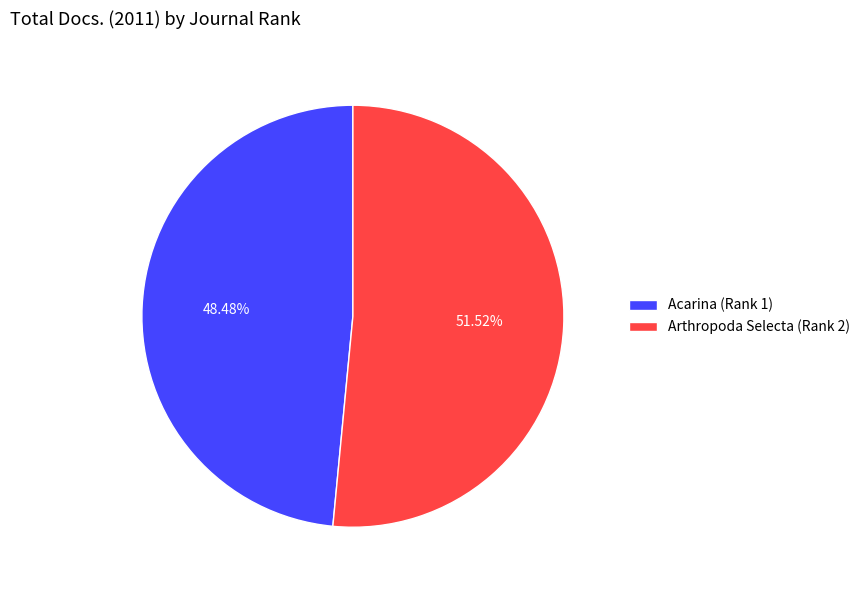

Is it true that Arthropoda Selecta (Rank 2) is 52% of the pie?

True